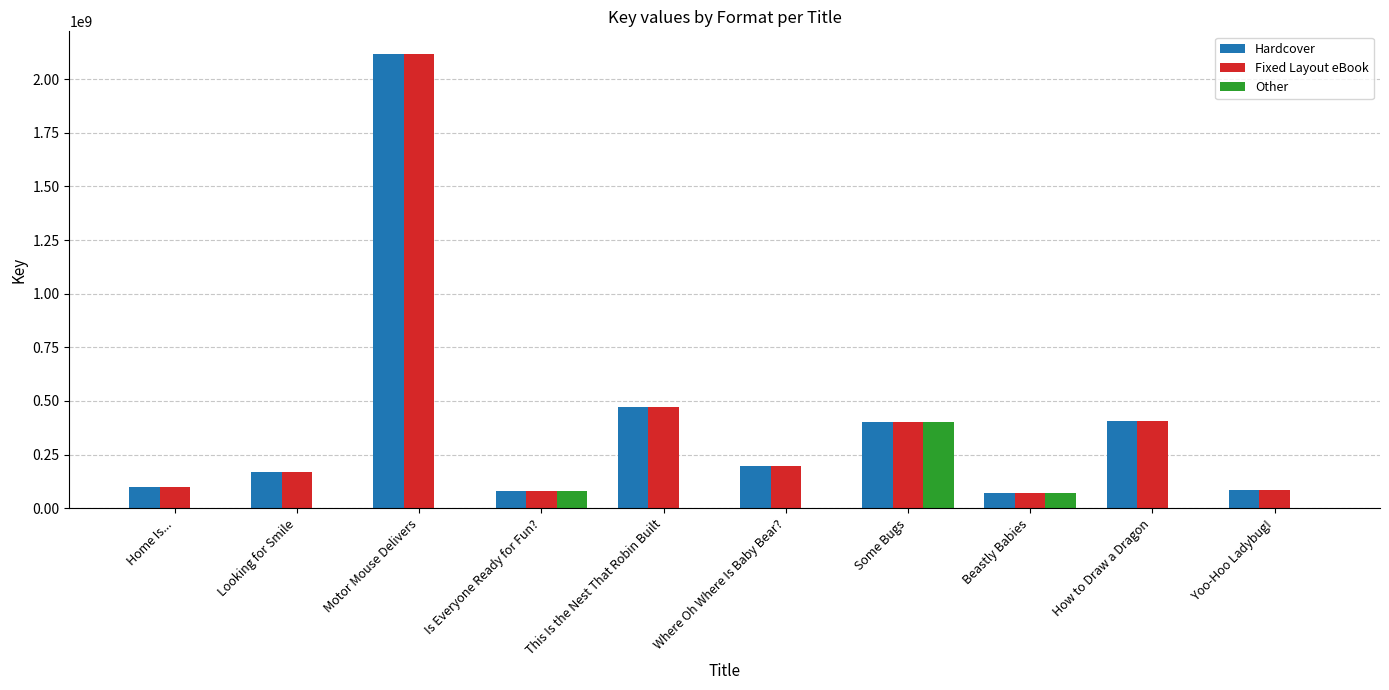

Which label corresponds to the largest value in the chart?

Motor Mouse Delivers